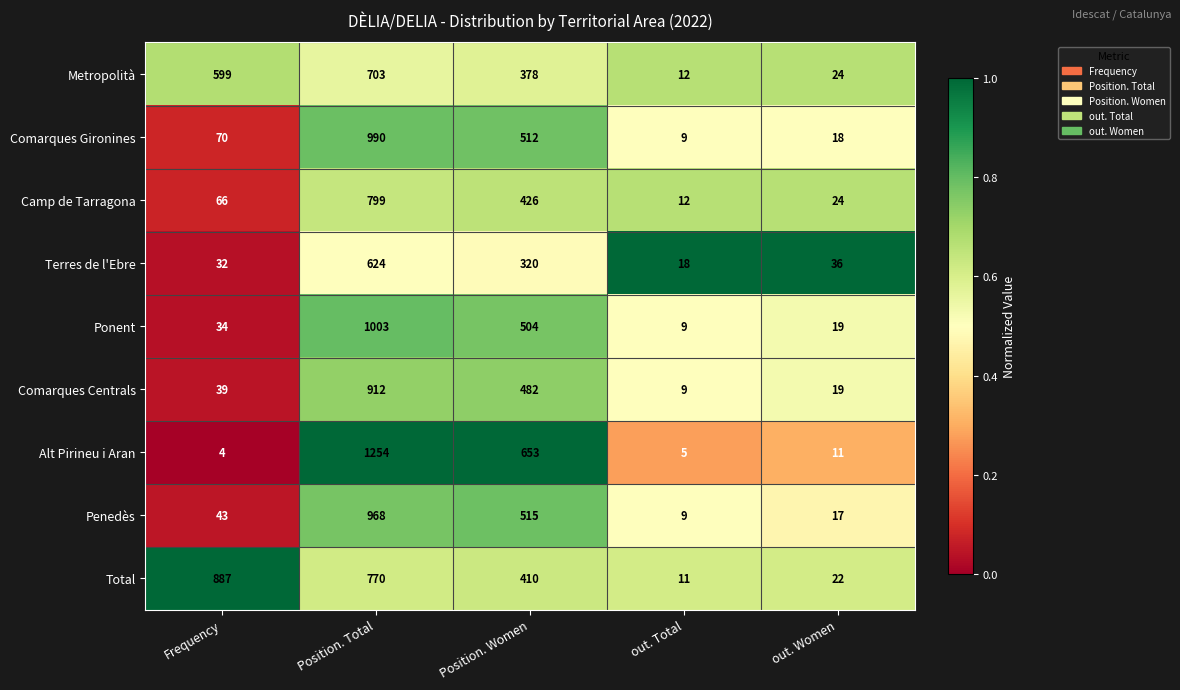

The value of Alt Pirineu i Aran at out. Total is 5. True or false?

True